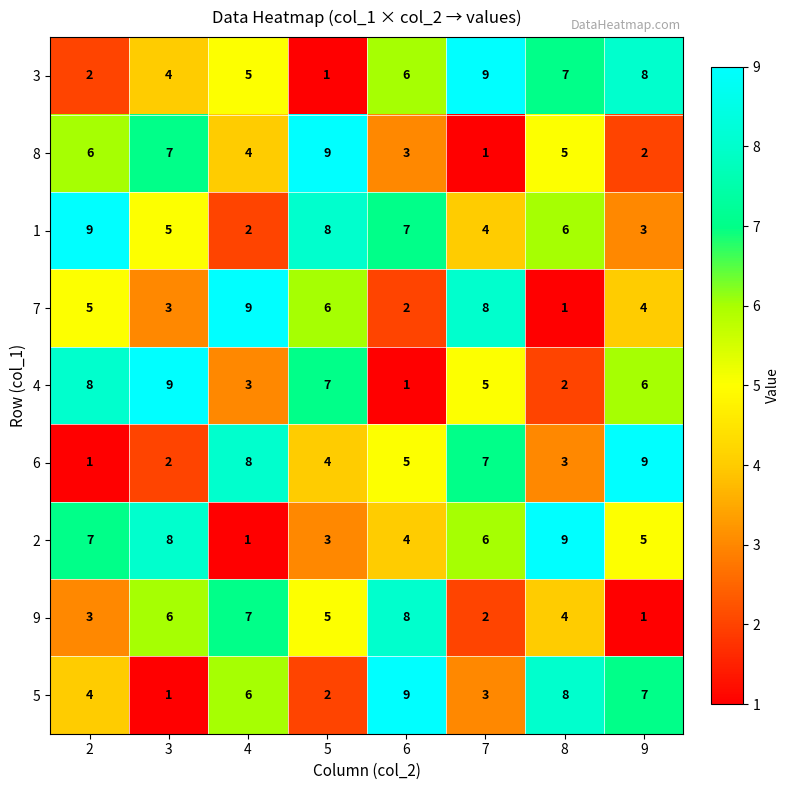

What is the maximum value shown in the chart?

9